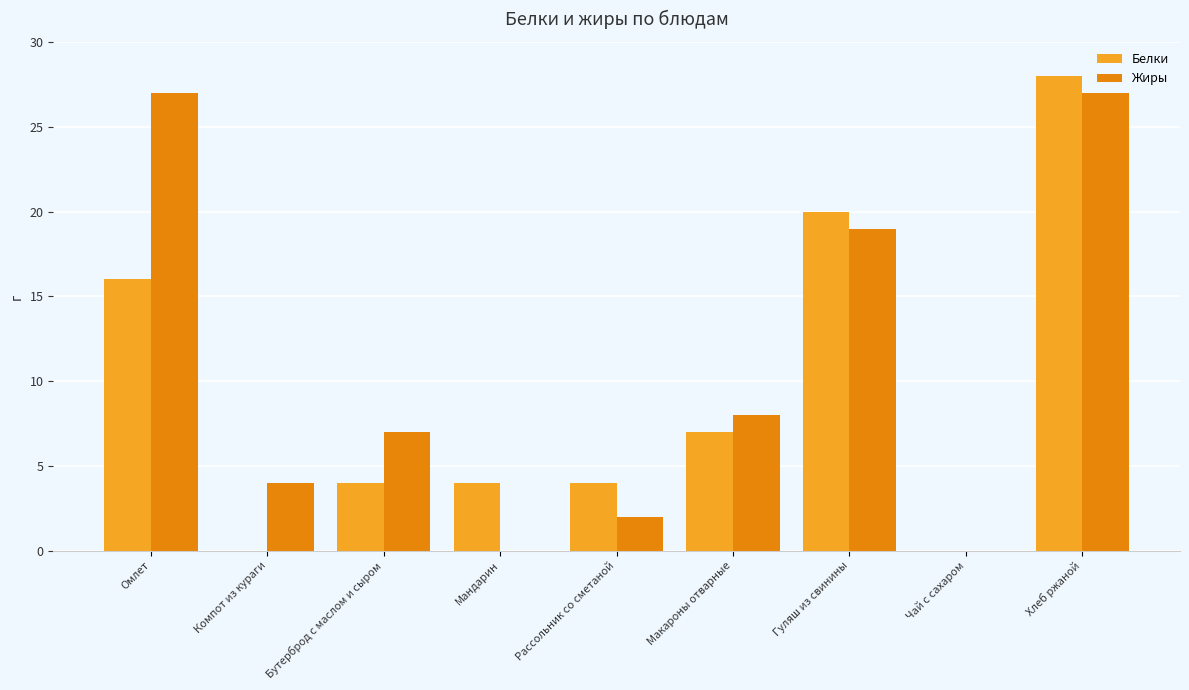

Reading left to right, what are all the values shown in this chart?

Белки: Омлет=16	Компот из кураги=0	Бутерброд с маслом и сыром=4	Мандарин=4	Рассольник со сметаной=4	Макароны отварные=7	Гуляш из свинины=20	Чай с сахаром=0	Хлеб ржаной=28
Жиры: Омлет=27	Компот из кураги=4	Бутерброд с маслом и сыром=7	Мандарин=0	Рассольник со сметаной=2	Макароны отварные=8	Гуляш из свинины=19	Чай с сахаром=0	Хлеб ржаной=27